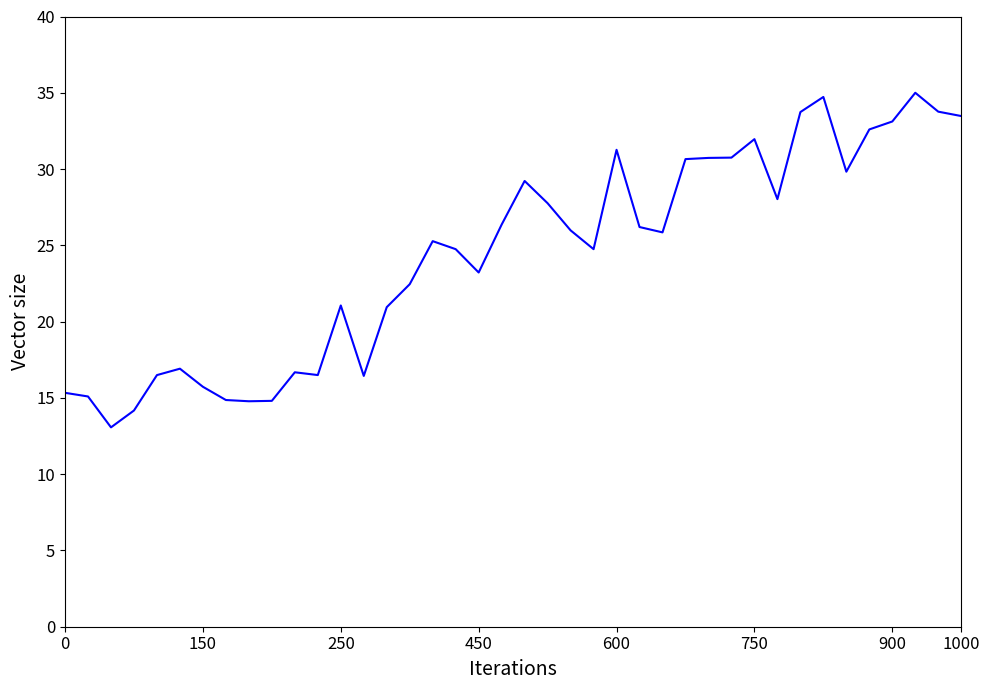

What is the maximum value shown in the chart?

35.0